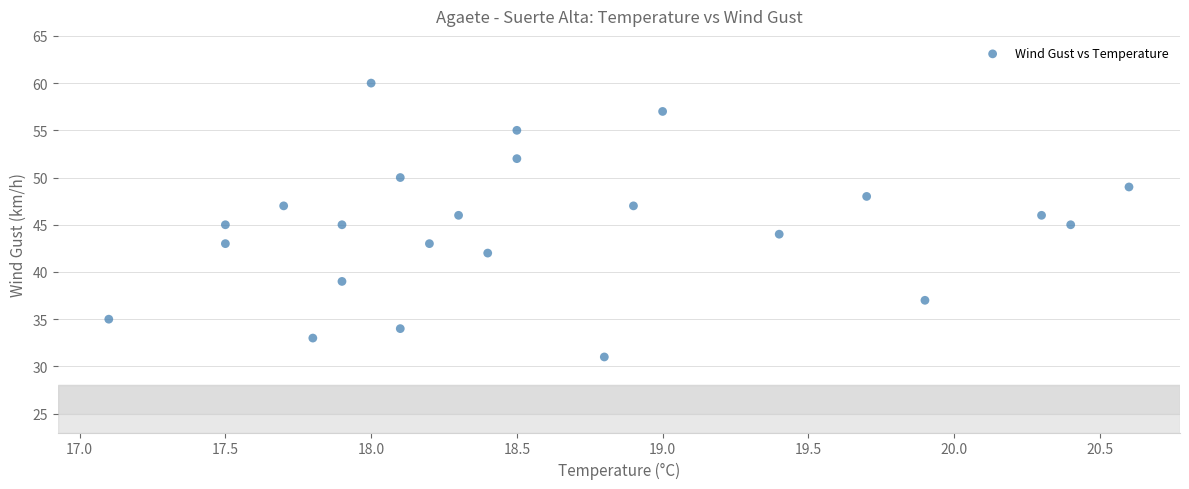

What is the range of Y values (max minus min)?

29